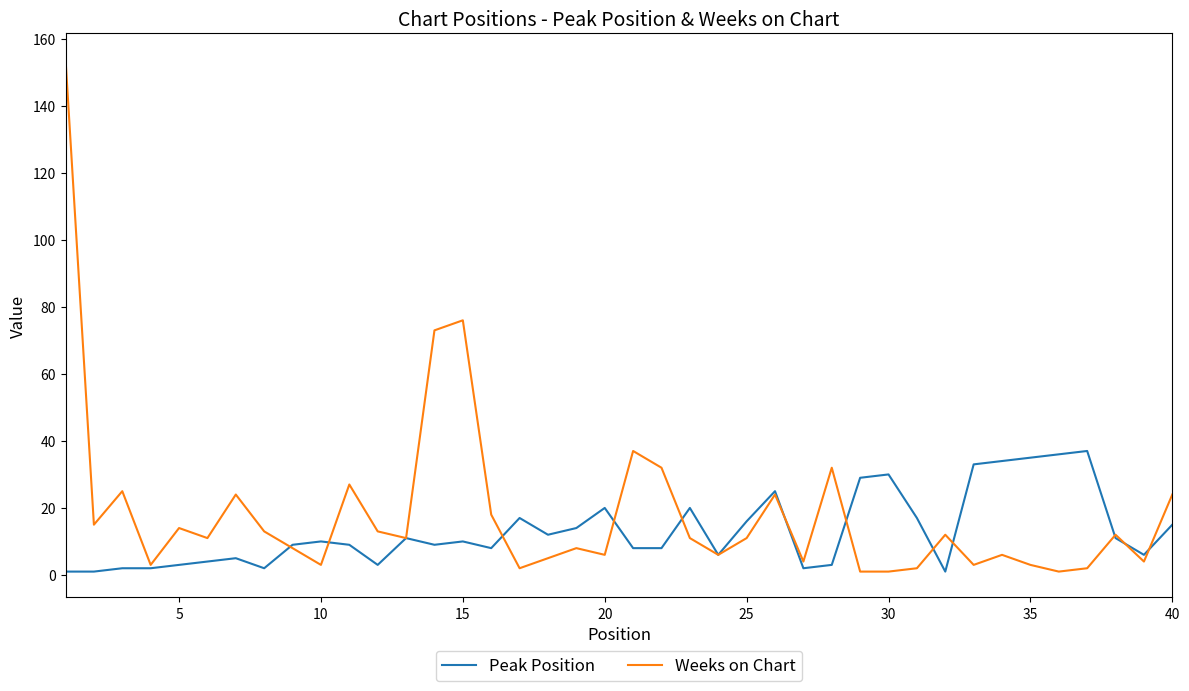

List the series in order of their peak value, highest first.

Weeks on Chart, Peak Position